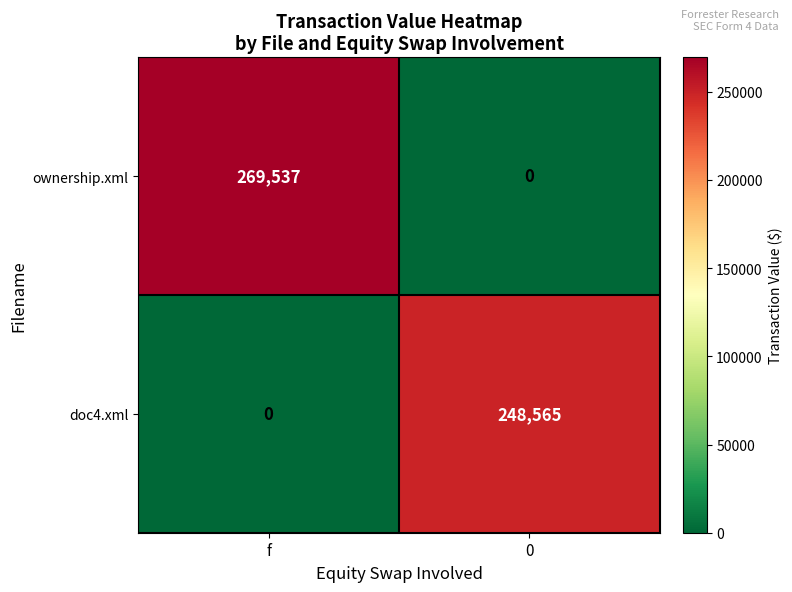

True or false: ownership.xml has a value of 269537 at f.

True